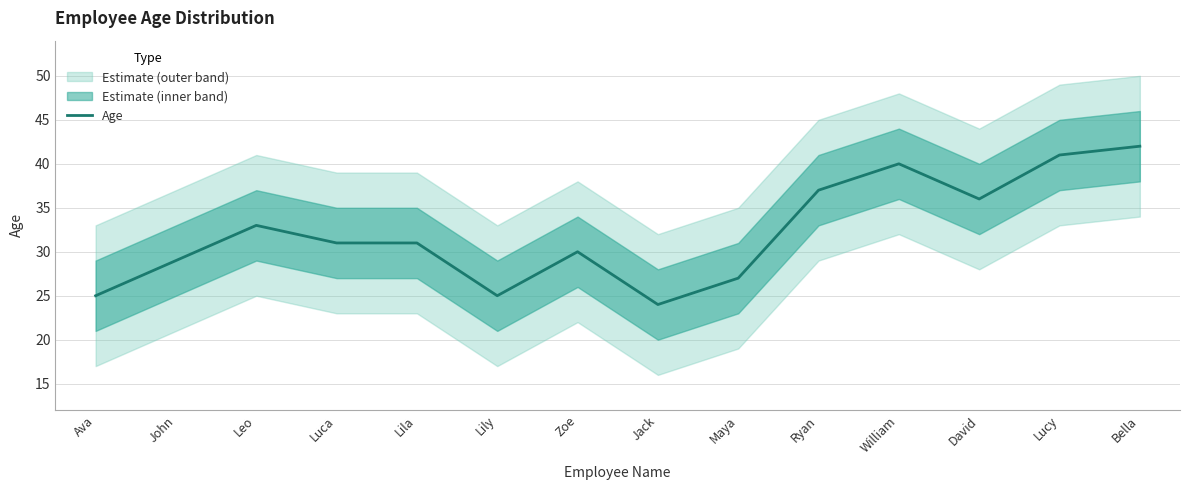

What position from the right is Lucy?

2